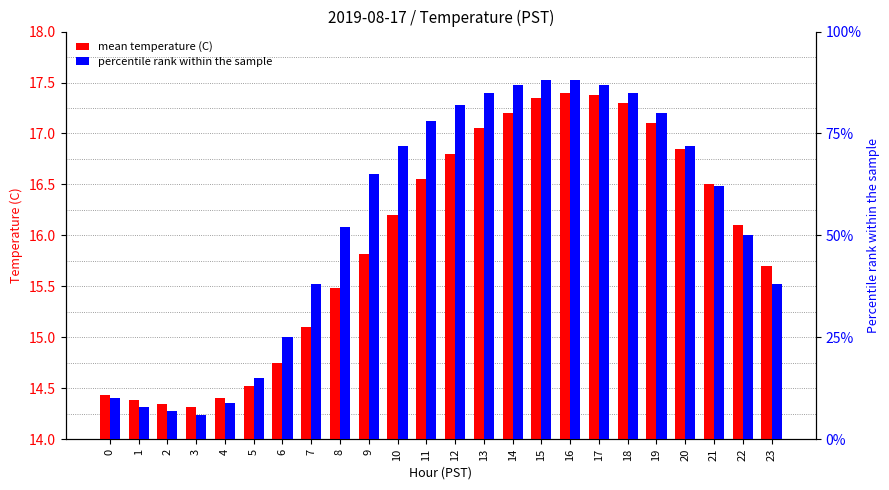

The value of mean temperature (C) at 4 is 4.6. True or false?

False